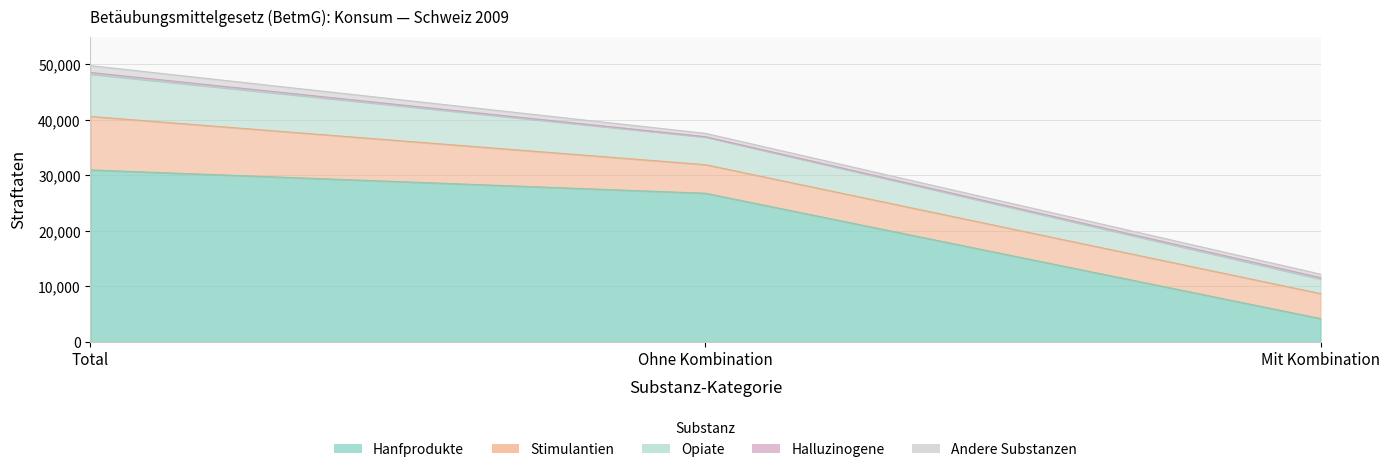

The Opiate series shows 7627 at Hanfprodukte (total). True or false?

True